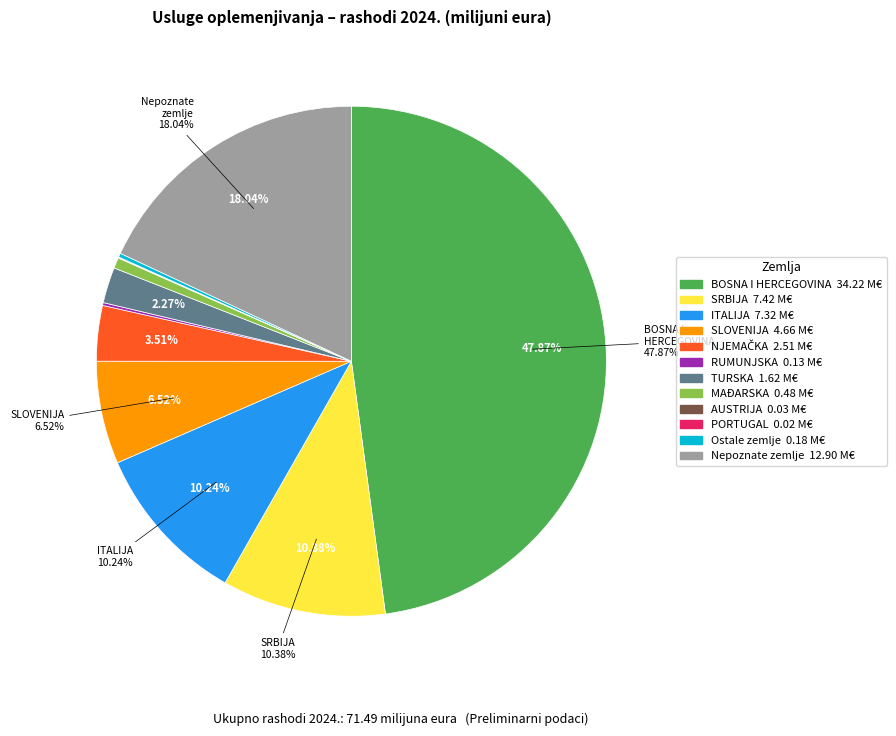

What is the largest slice in the pie chart?

BOSNA I HERCEGOVINA